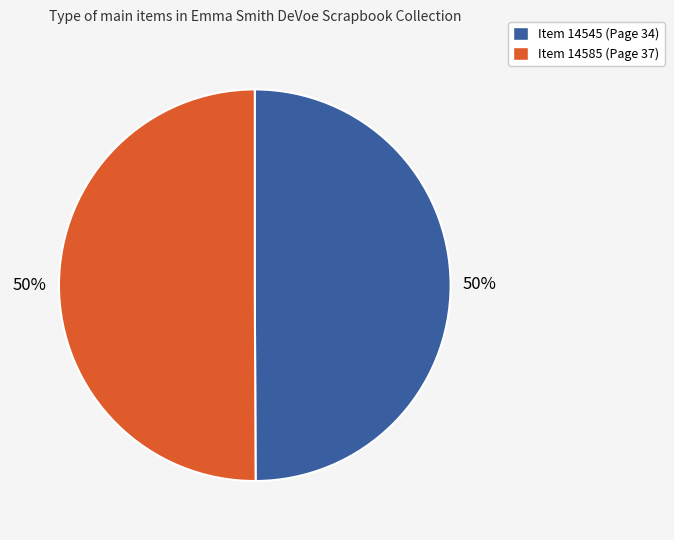

To the nearest percent, what is the average slice percentage?

50%